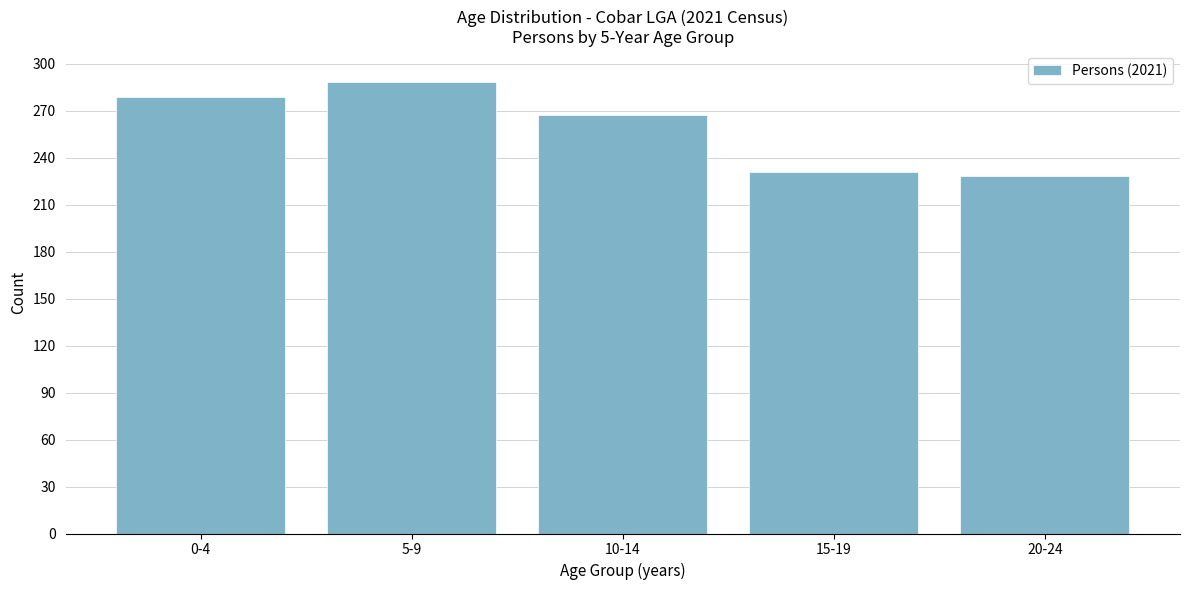

Reading left to right, what are all the values shown in this chart?

279	288	267	231	228